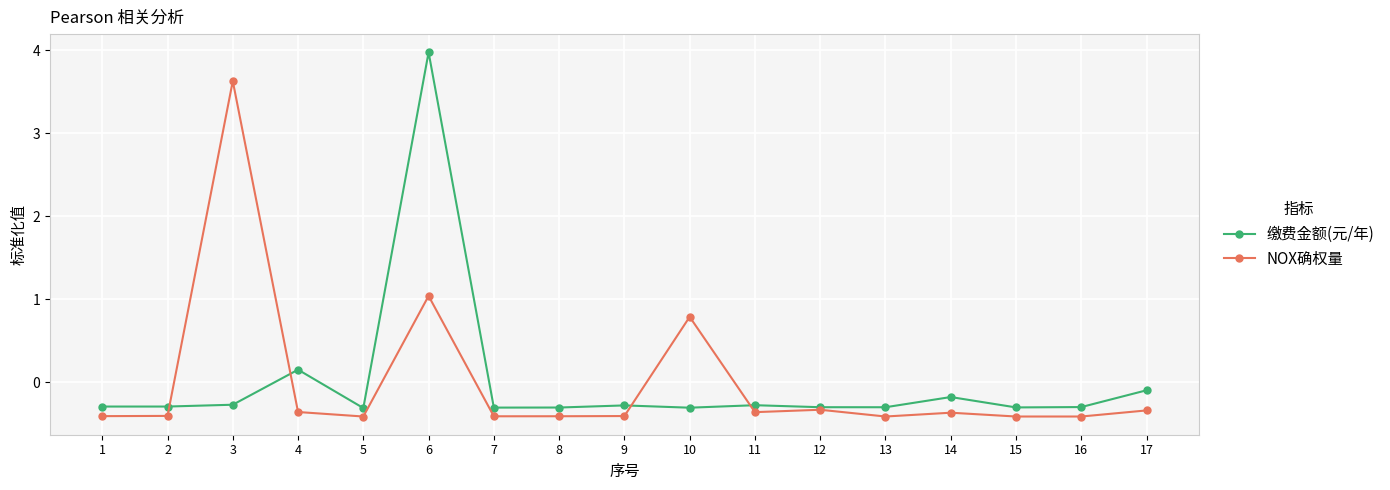

What is the highest value of the NOX确权量 series?

3.6